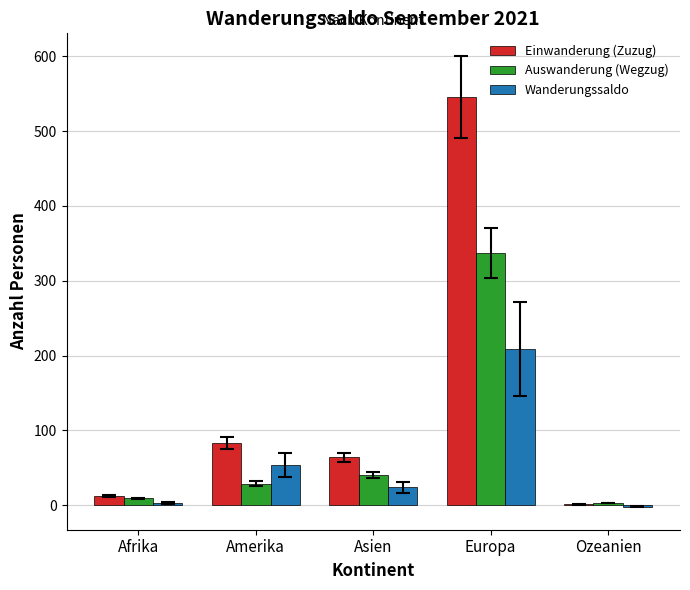

How many distinct data groups are displayed?

3